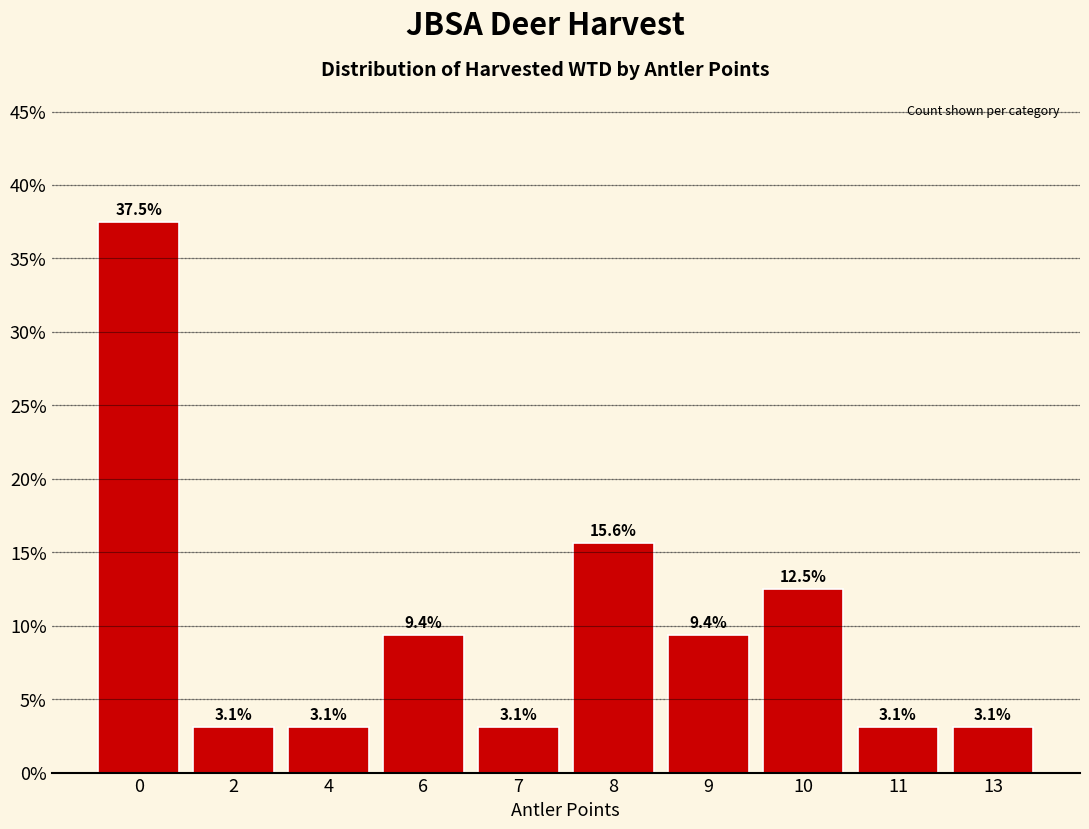

What is the greatest value displayed?

0.4